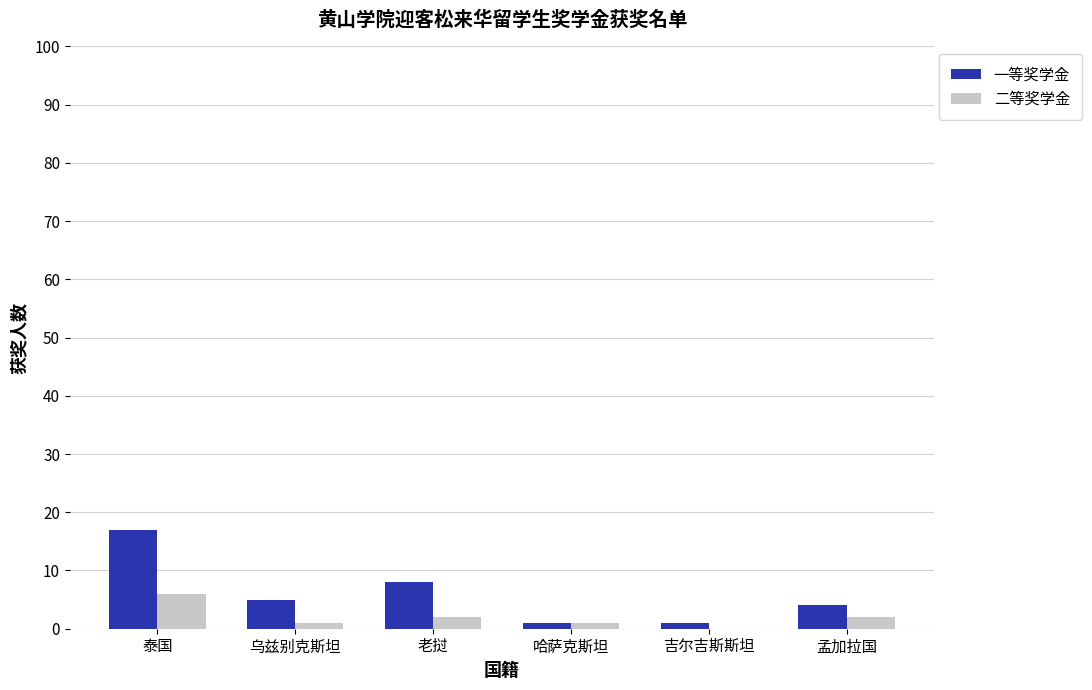

Which series has the largest range (max minus min)?

一等奖学金